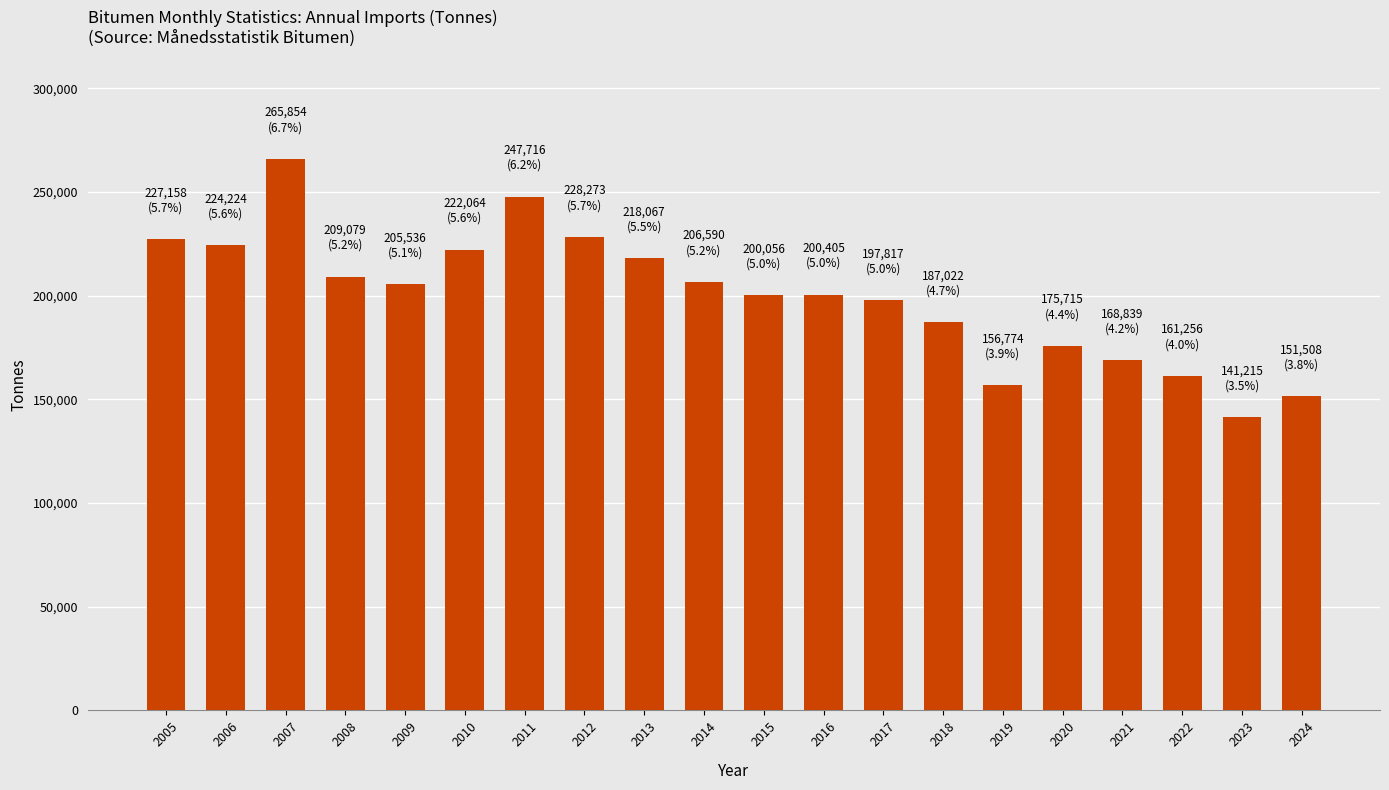

How many values are below 205536?

10